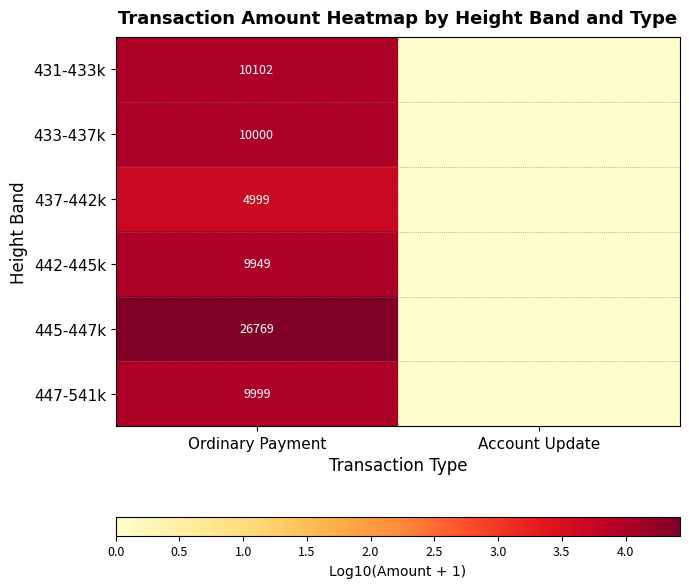

At how many categories does at least one series exceed 2?

1